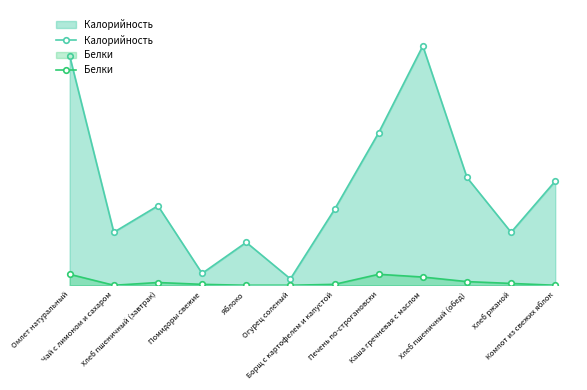

At which label is Белки closest to 6?

Хлеб пшеничный (обед)